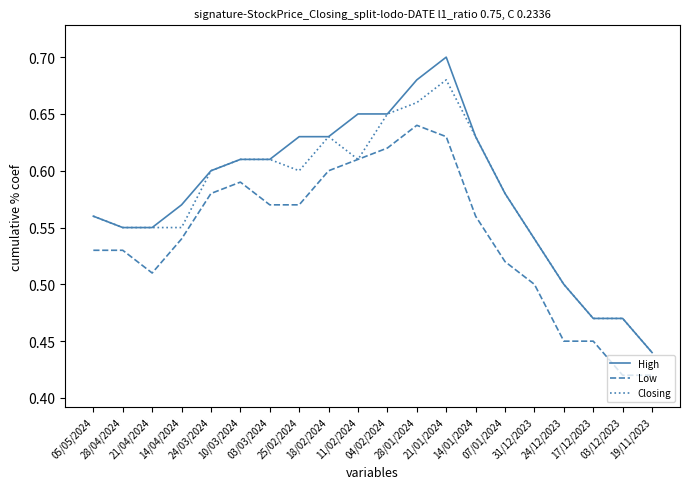

Which series has the largest range (max minus min)?

High